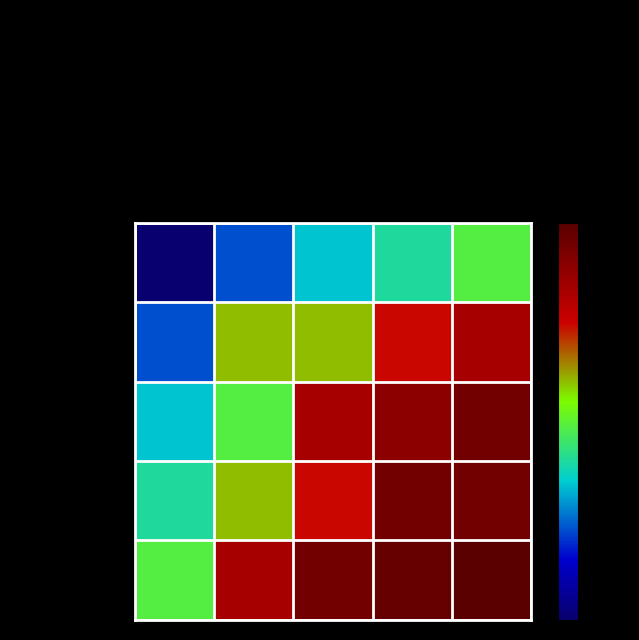

What is the total value across all series at Currituck?

59.1